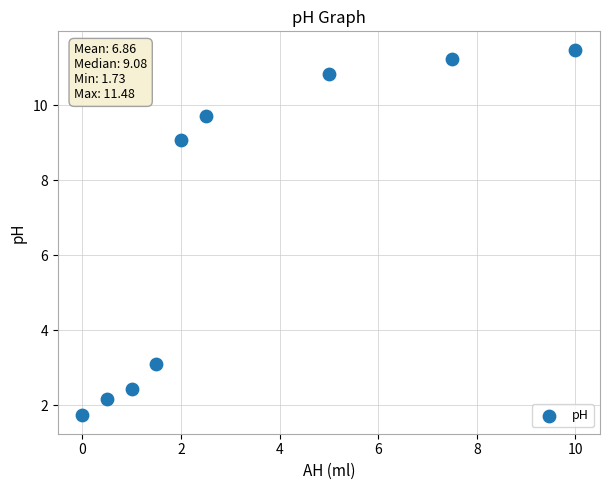

What Y value in the scatter plot is closest to 6?

3.1